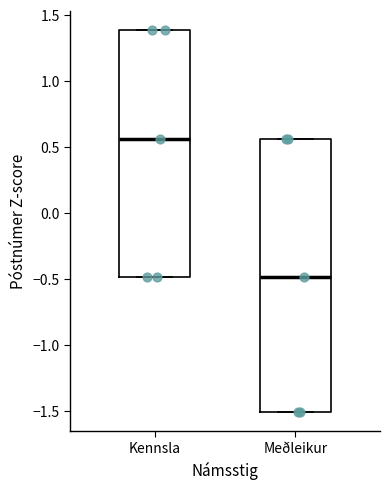

Which box has the highest median line?

Kennsla